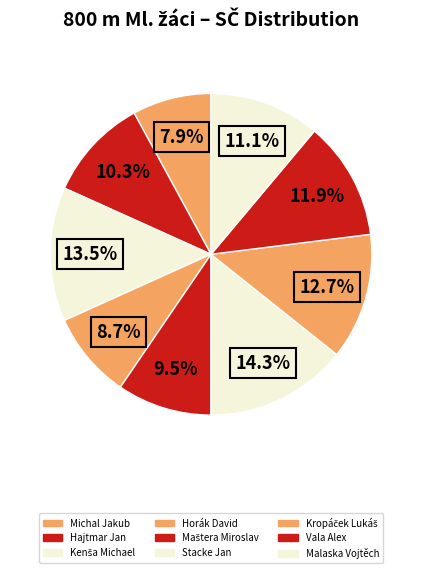

What percentage is the Vala Alex slice, to the nearest percent?

12%